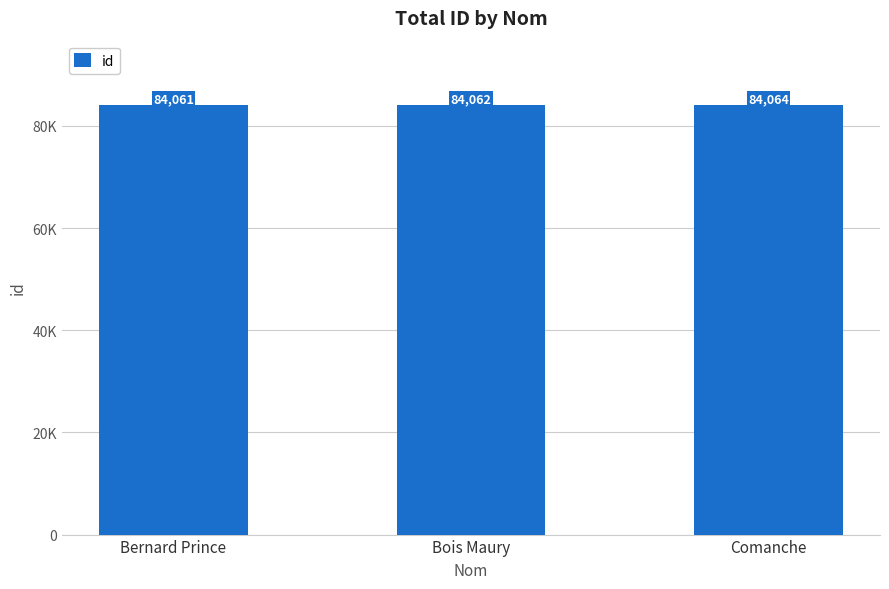

Which category has the lowest value across all series?

Bernard Prince